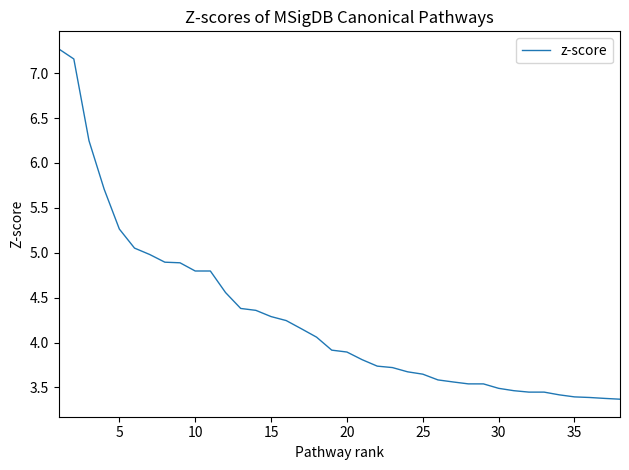

What is the maximum value shown in the chart?

7.3